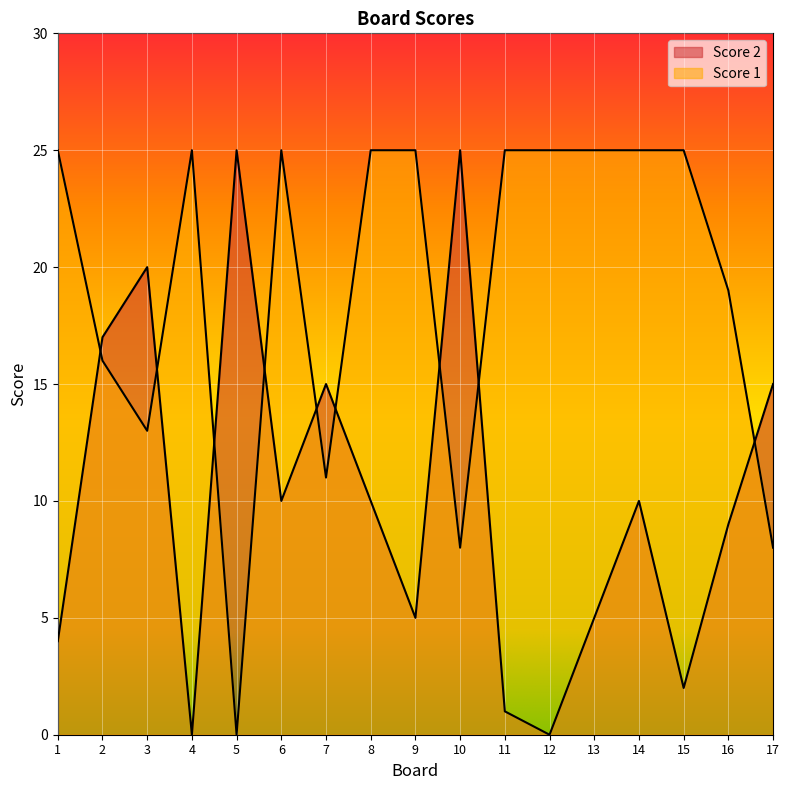

Where is the first local minimum for Score 2?

4